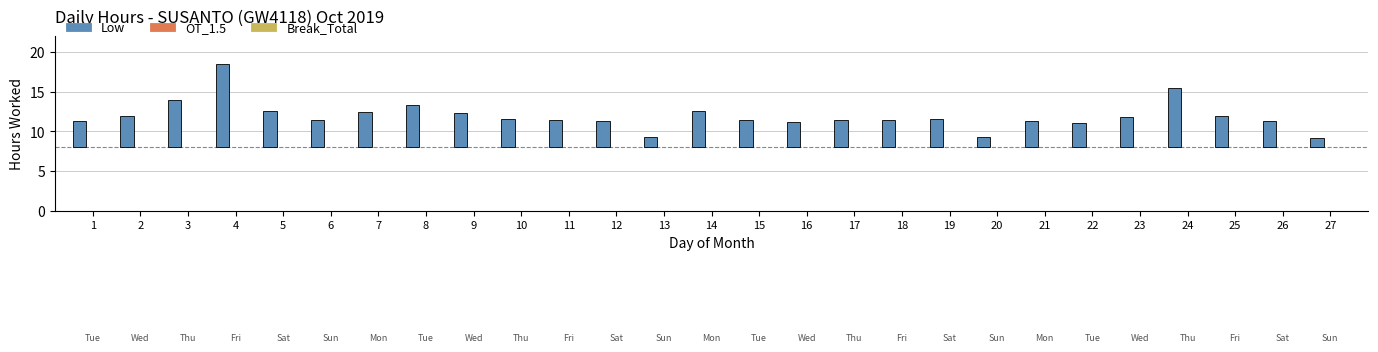

List the series in order of their peak value, highest first.

Low, OT_1.5, Break_Total